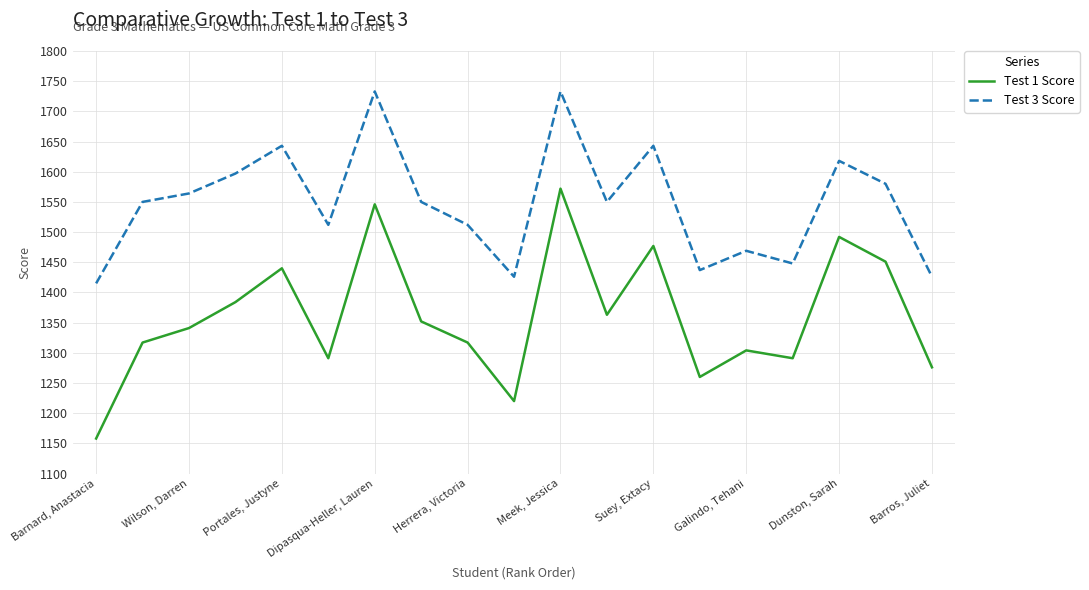

What is the maximum value shown in the chart?

1733